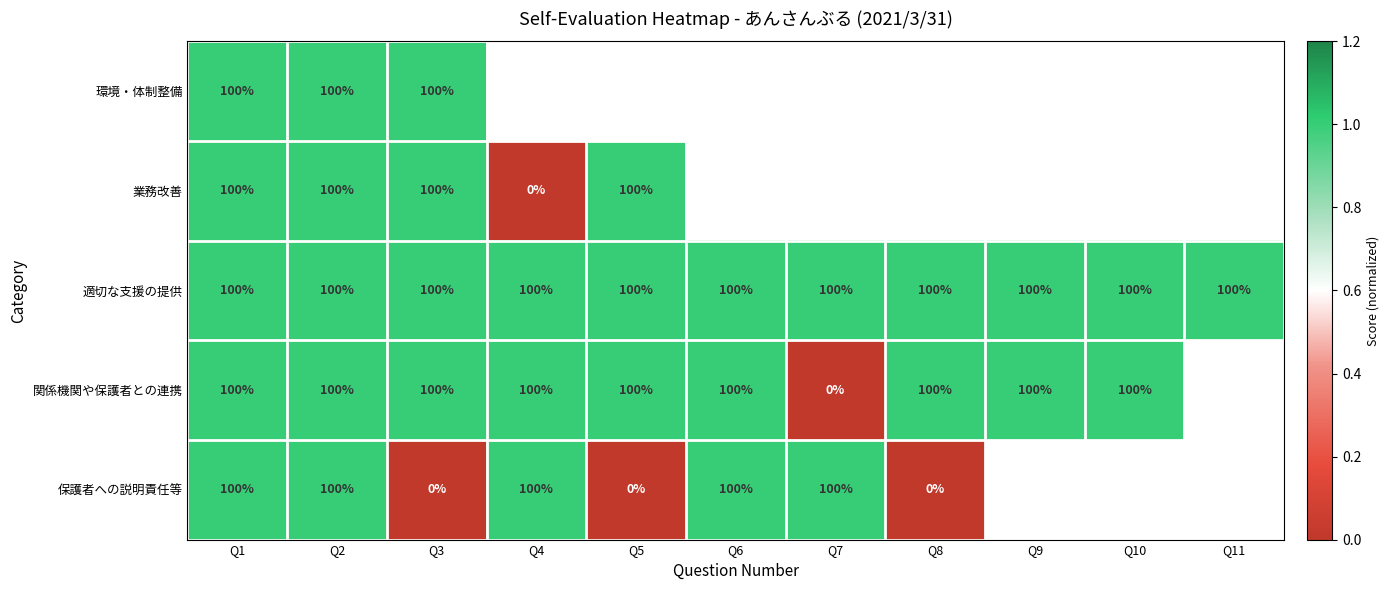

What value does the 適切な支援の提供 series have at Q6?

100